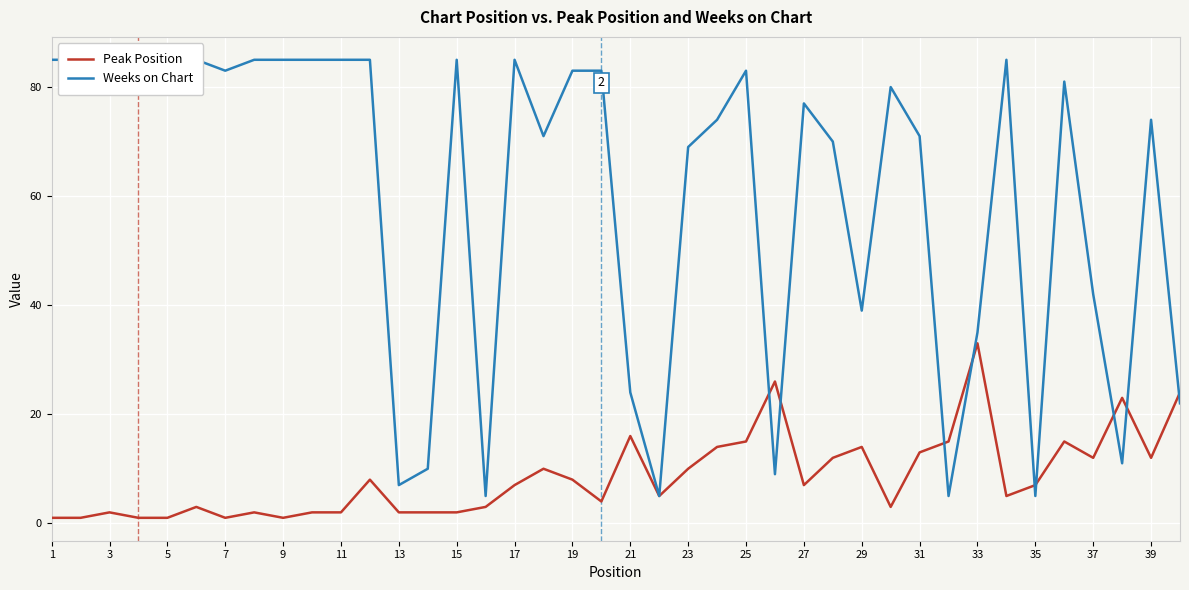

Which category has the highest value in the Peak Position series?

33